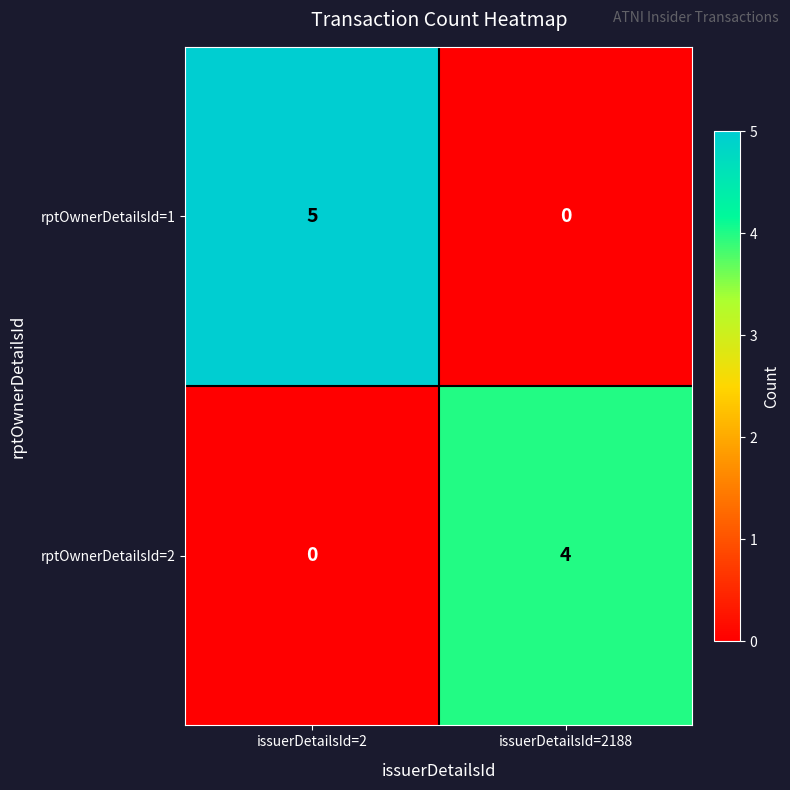

Count the number of data series in this chart.

2